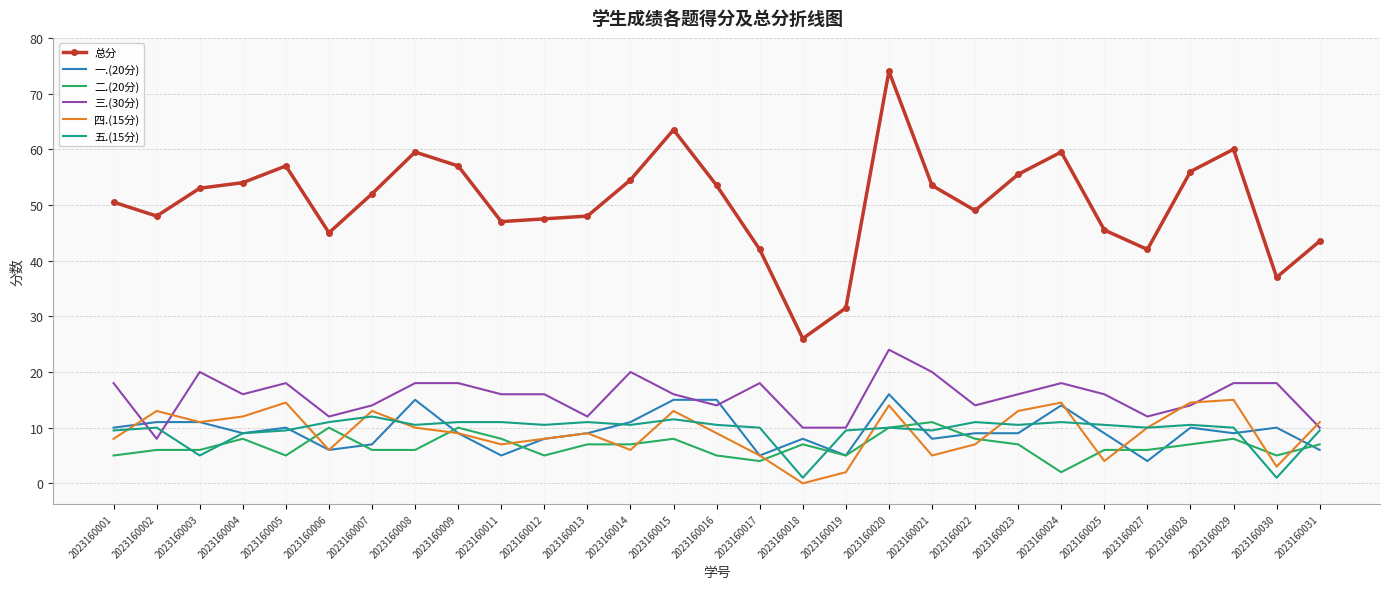

What are all the series names shown in the legend?

总分, 一.(20分), 二.(20分), 三.(30分), 四.(15分), 五.(15分)